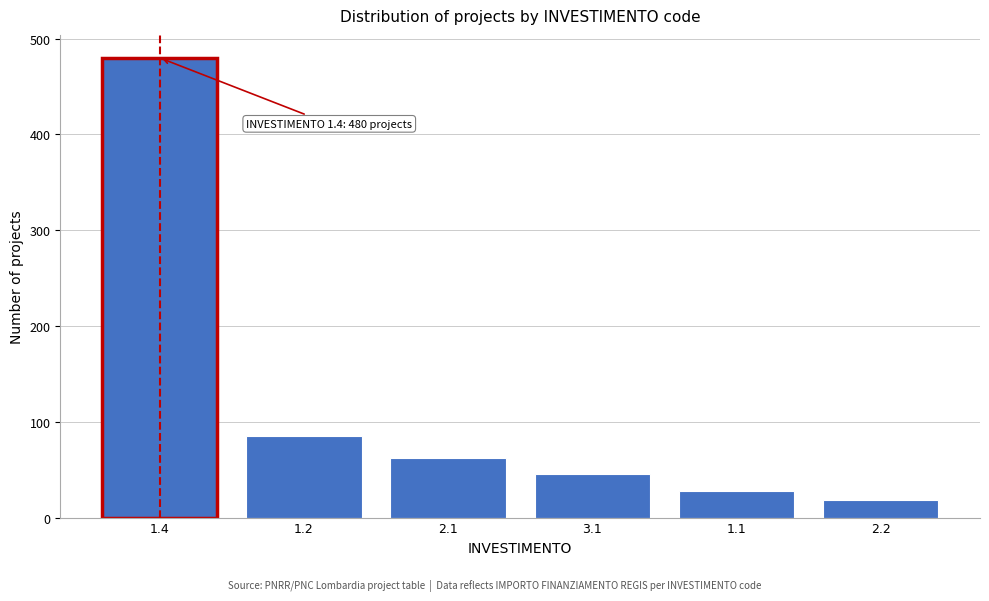

Reading left to right, what are all the values shown in this chart?

480	85	62	45	28	18